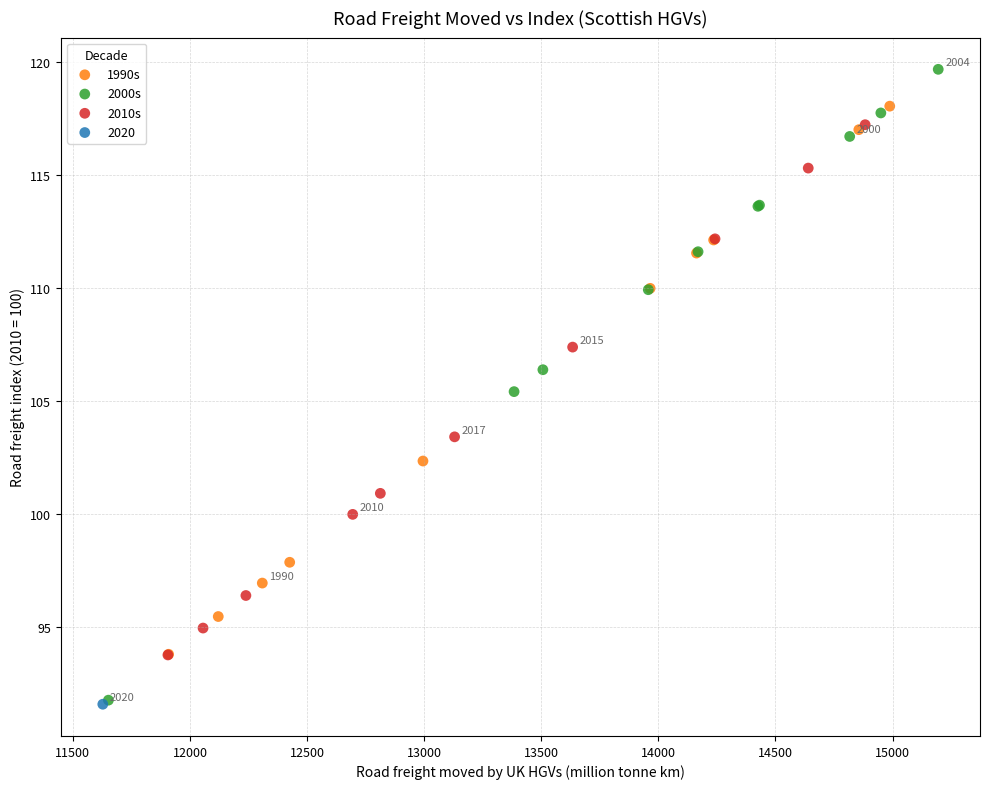

Which series contains the highest Y value?

2000s